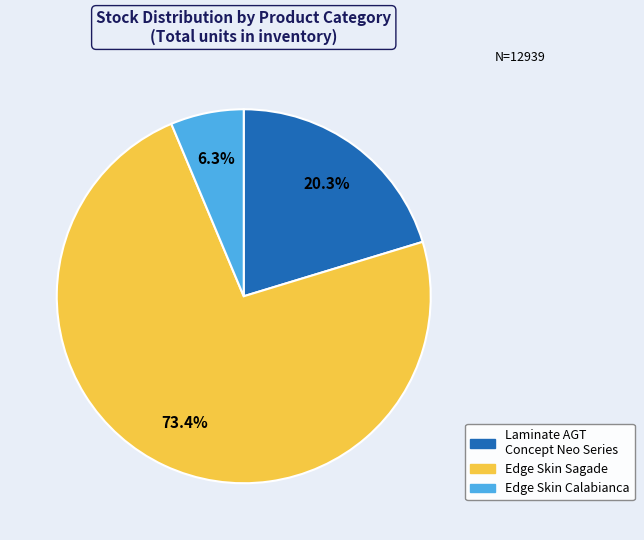

Is there any slice that represents more than half of the pie?

Yes